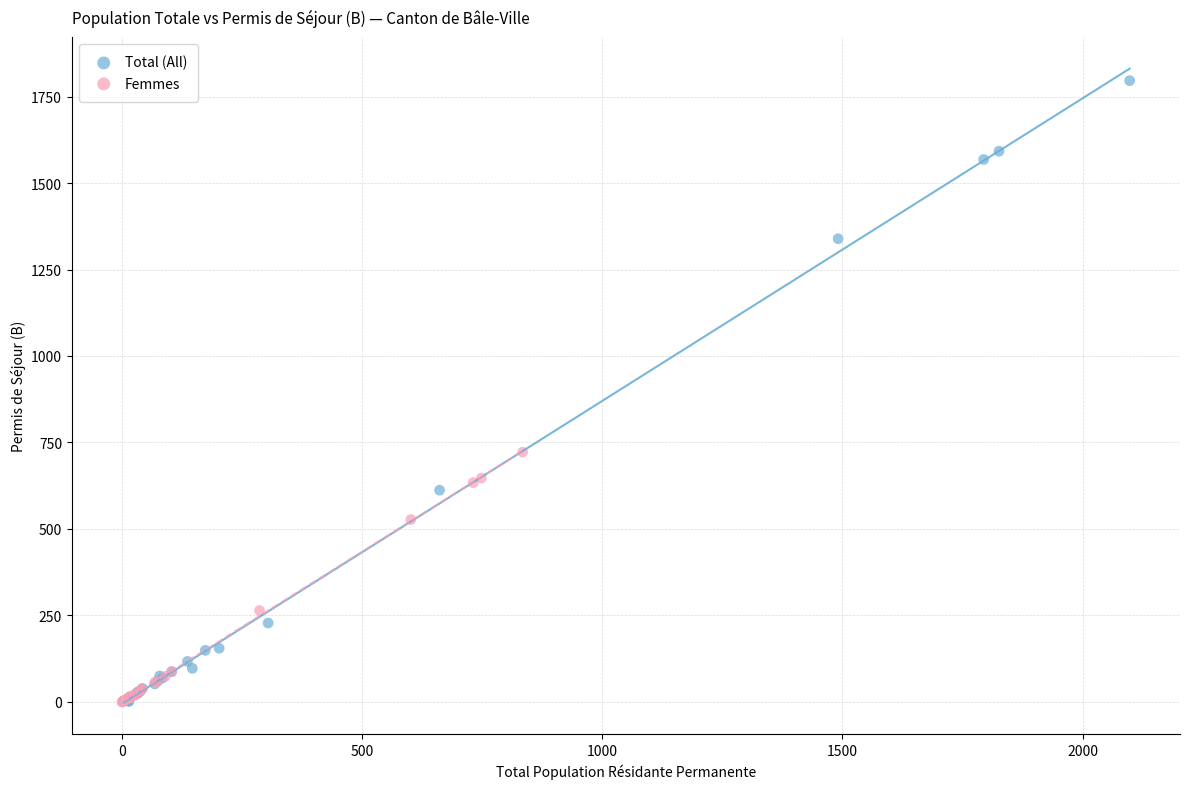

Which series has the widest spread of Y values?

Total (All)